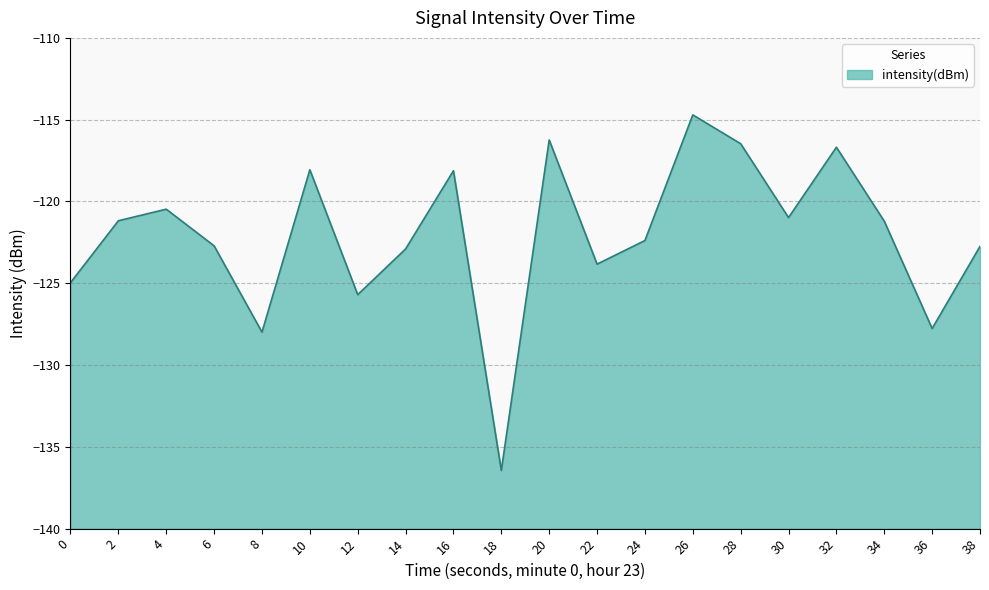

What is the change in value from 10 to 34?

-3.1